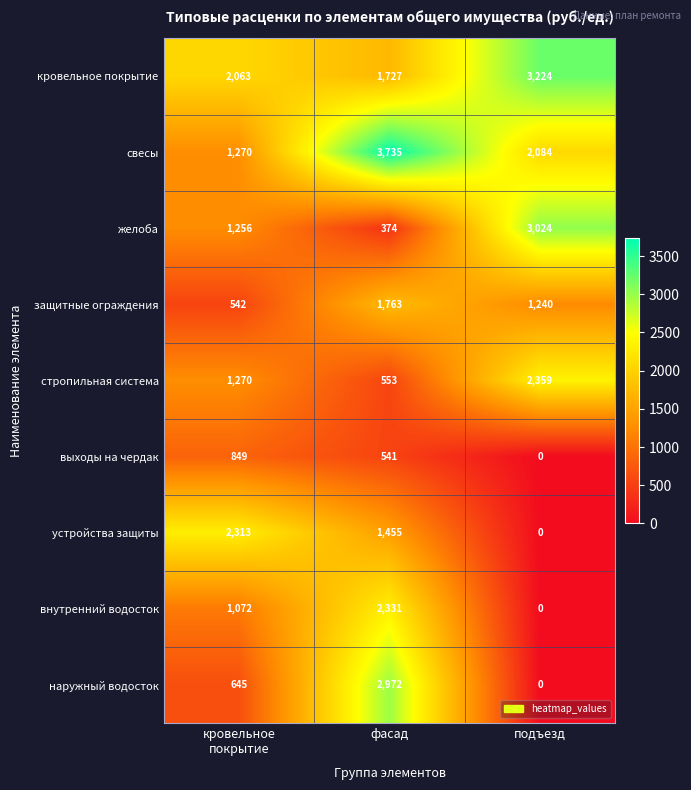

Which series has the largest total across all categories?

свесы